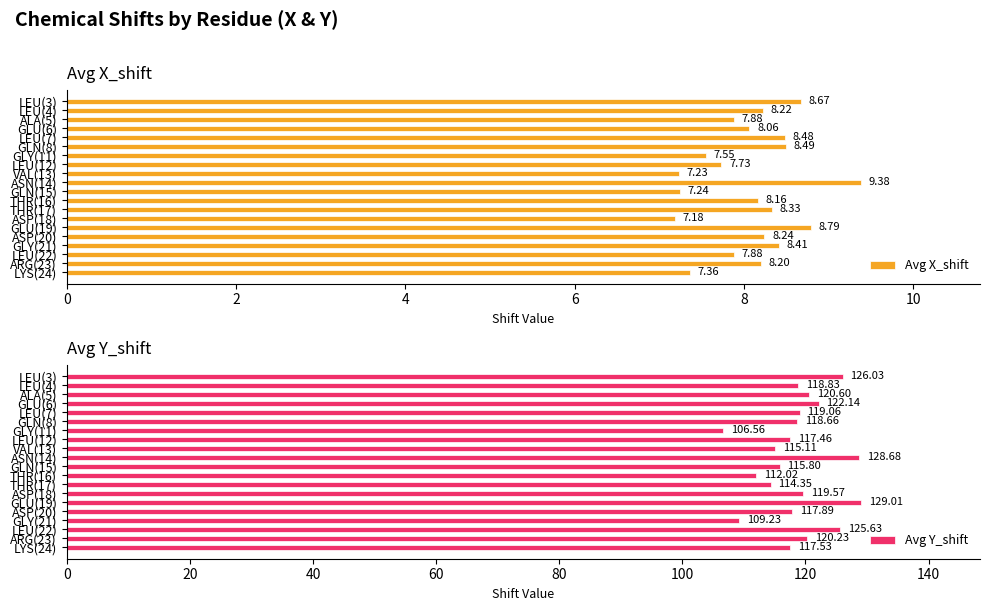

Is it true that Avg X_shift equals 8.5 at LEU(7)?

True